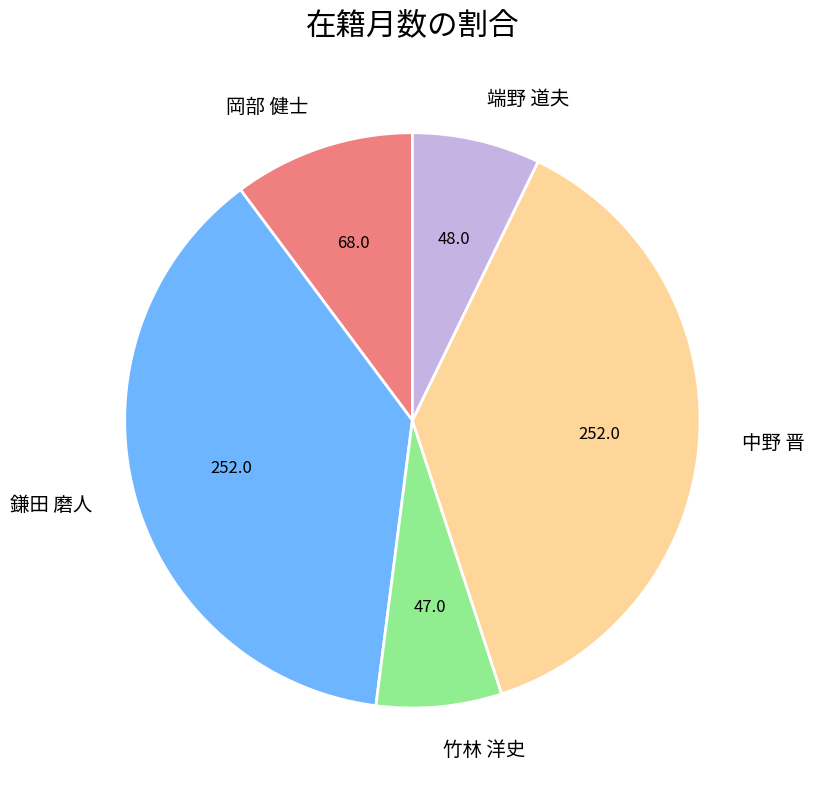

Between 岡部 健士 and 竹林 洋史, which is larger?

岡部 健士